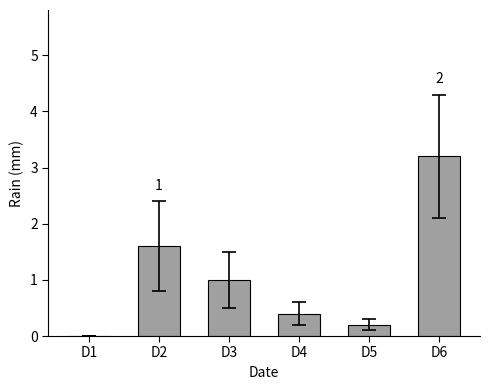

The value at D6 is 3.2. True or false?

True